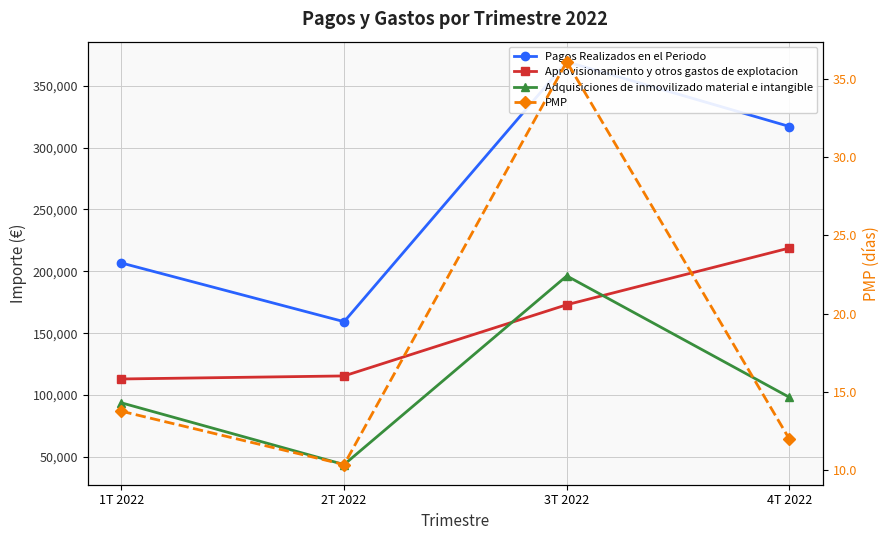

Which series ends up on top after the final intersection of Adquisiciones de inmovilizado material e intangible and Aprovisionamiento y otros gastos de explotacion?

Aprovisionamiento y otros gastos de explotacion